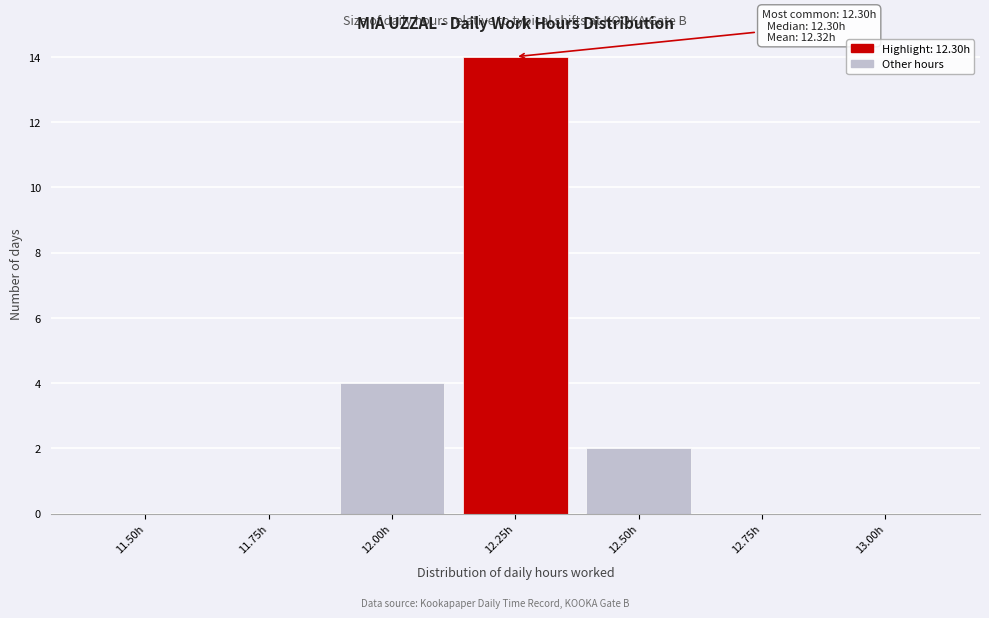

Reading right to left, list all the values displayed in this chart.

13.00h=0	12.75h=0	12.50h=2	12.25h=14	12.00h=4	11.75h=0	11.50h=0